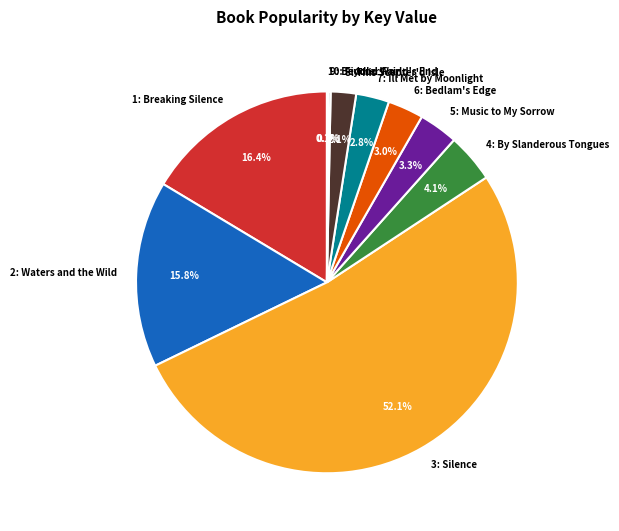

To the nearest percent, what is the combined percentage of 5: Music to My Sorrow and 6: Bedlam's Edge?

6%